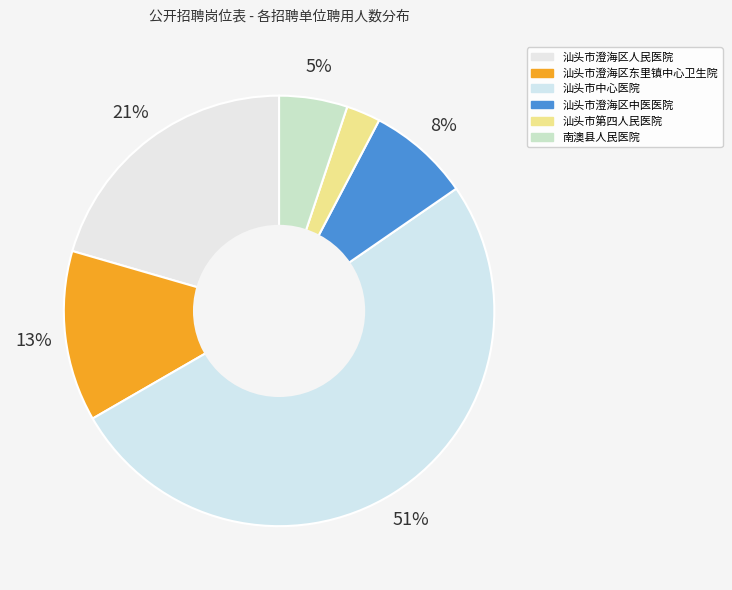

True or false: 汕头市中心医院 accounts for 51% of the total.

True